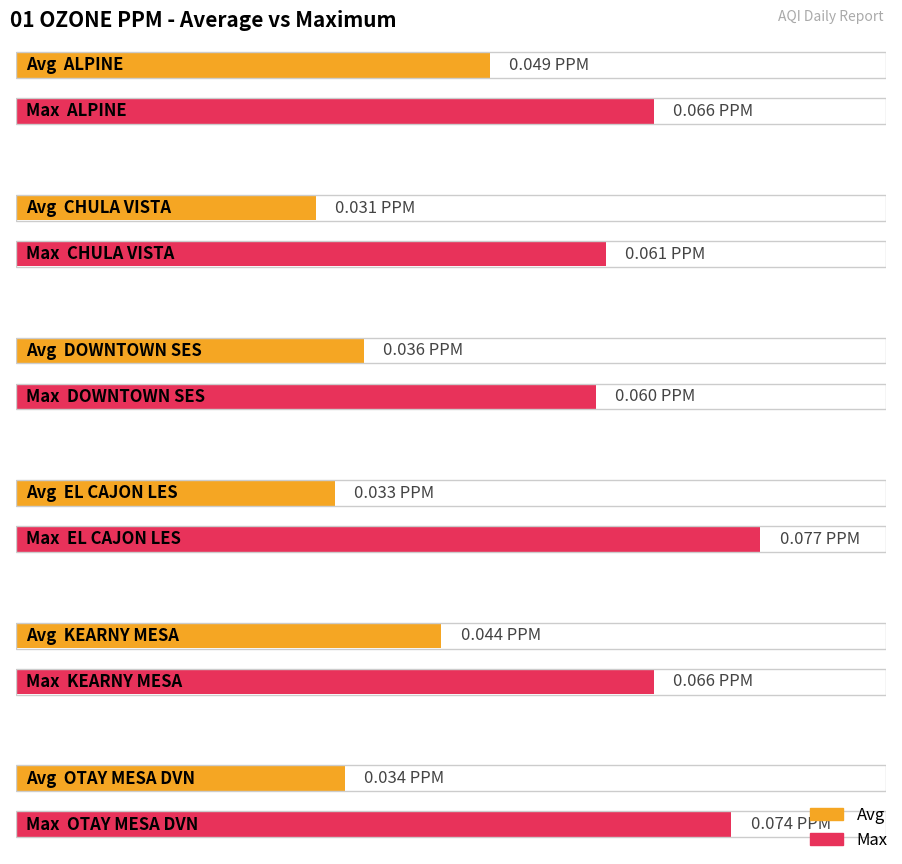

What position from the left is DOWNTOWN SES?

3